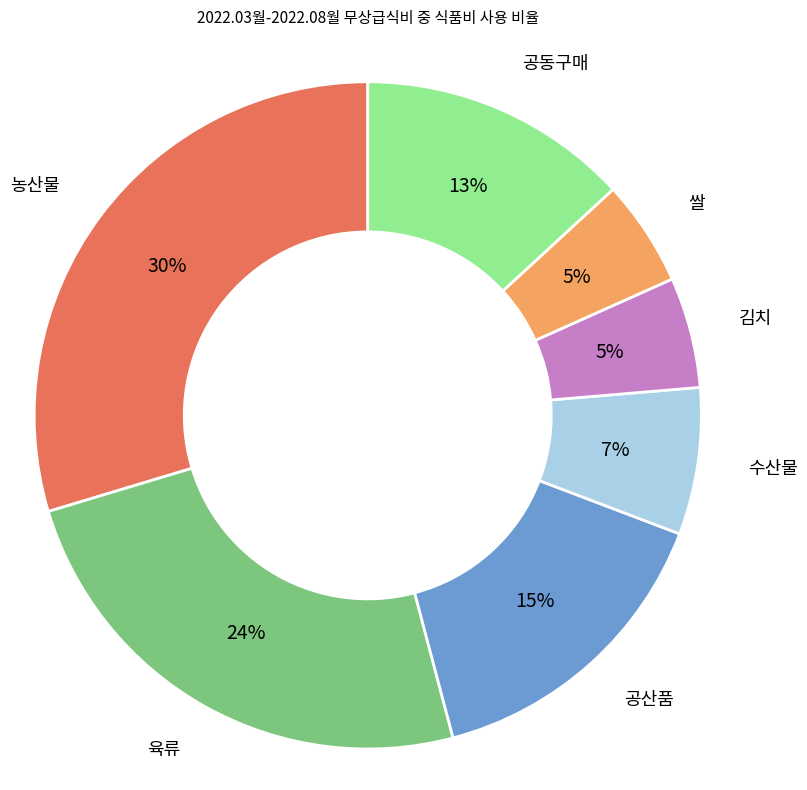

To the nearest percent, what percentage of the pie is 공산품?

15%